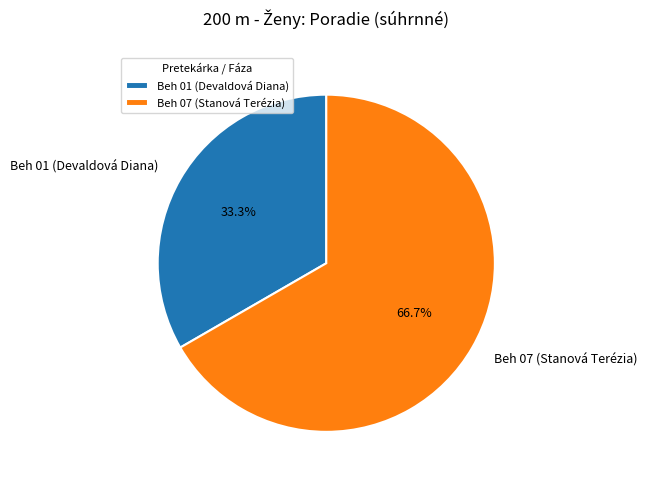

Rank the categories by value from lowest to highest.

Beh 01 (Devaldová Diana), Beh 07 (Stanová Terézia)